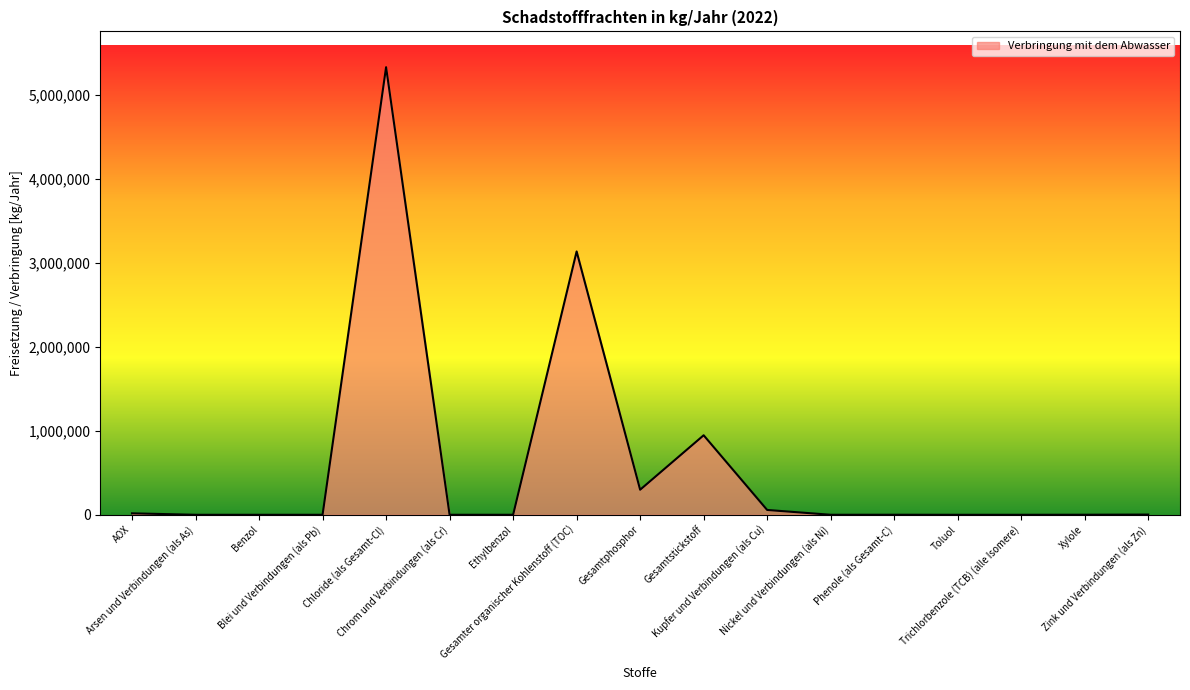

The value at Ethylbenzol is 127. True or false?

True